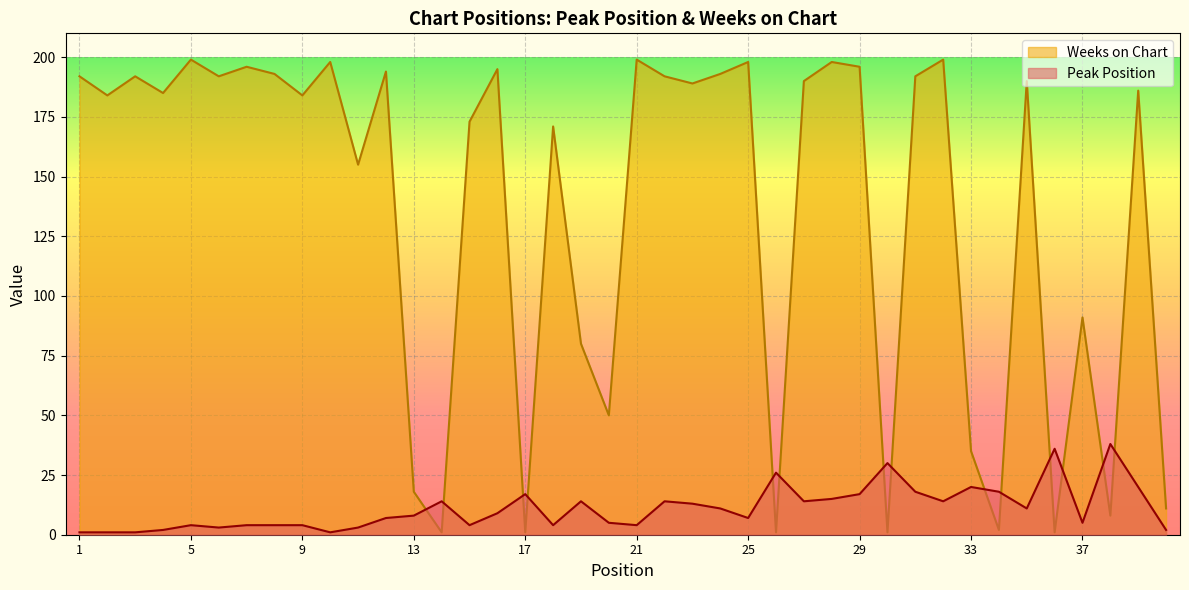

Which series has the largest total across all categories?

Weeks on Chart